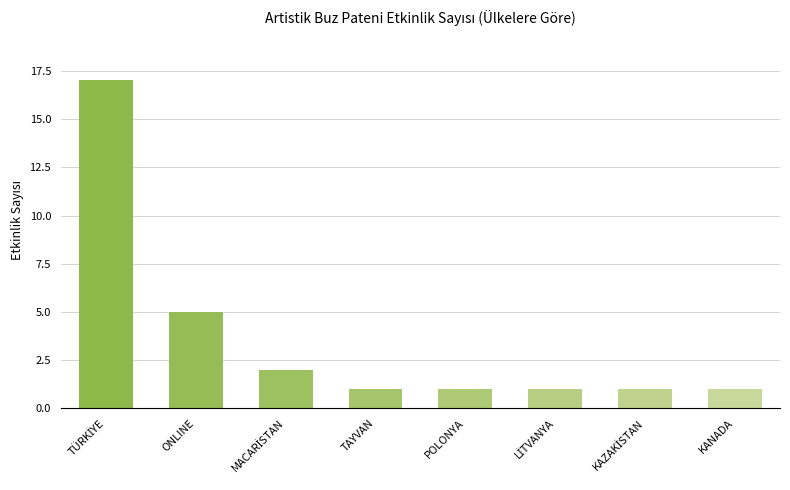

Reading left to right, extract all data points from this chart.

17	5	2	1	1	1	1	1